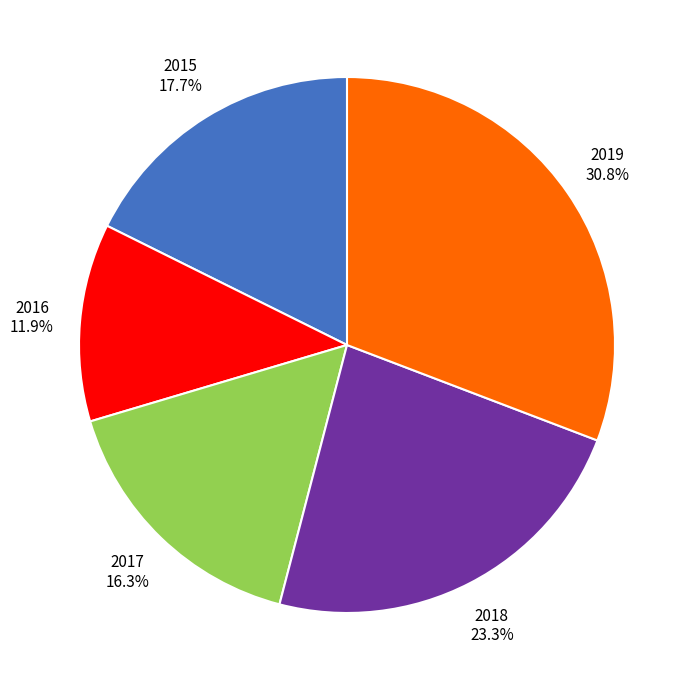

To the nearest percent, what is the difference between the 2017 and 2019 slice percentages?

14%